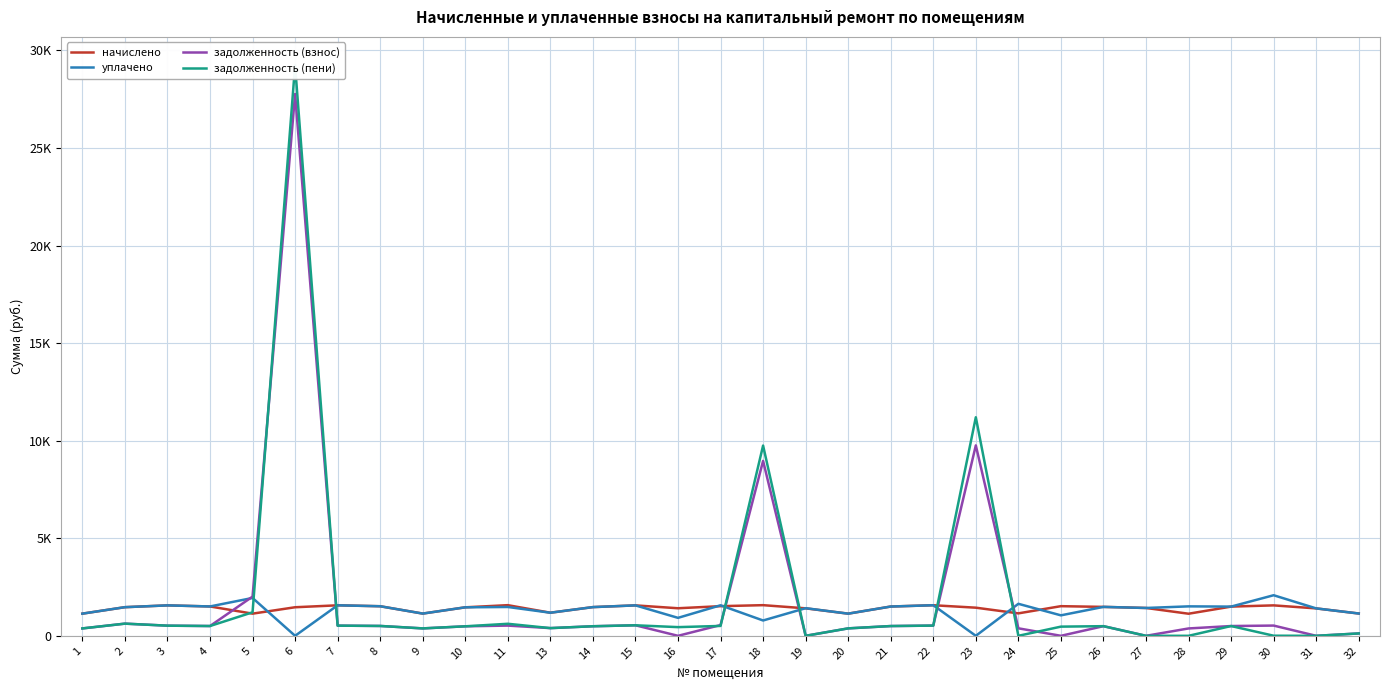

Between 6 and 32, which series saw the biggest shift?

задолженность (пени)